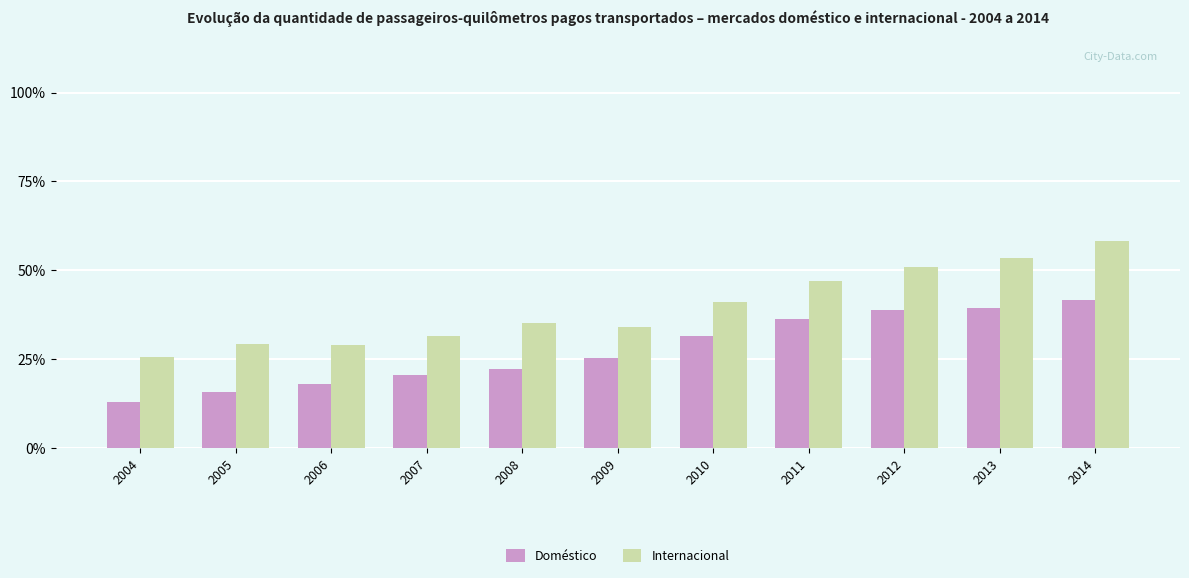

How many groups of bars are there?

11